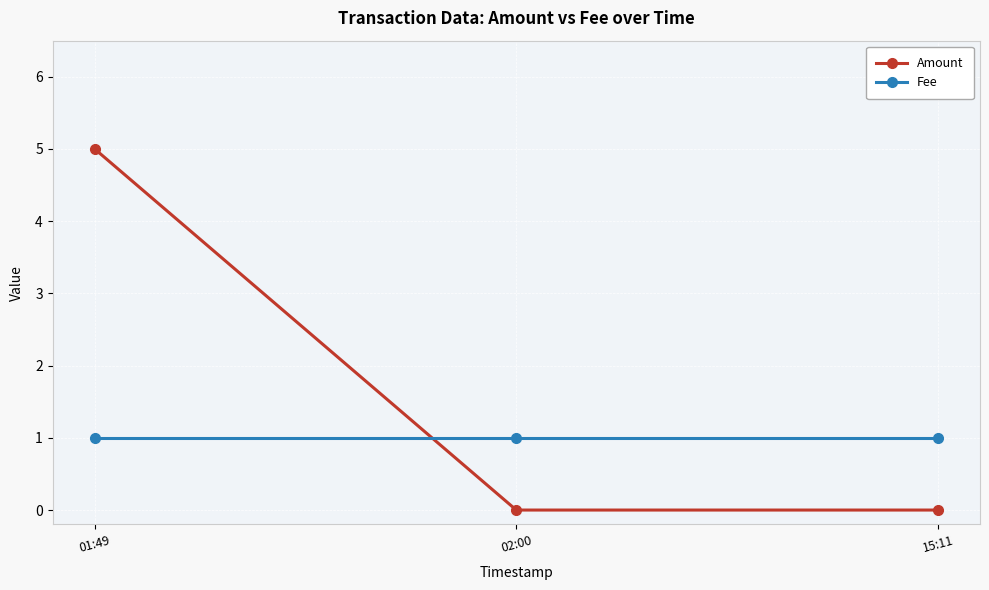

What is the label of the 3rd point from the left?

15:11